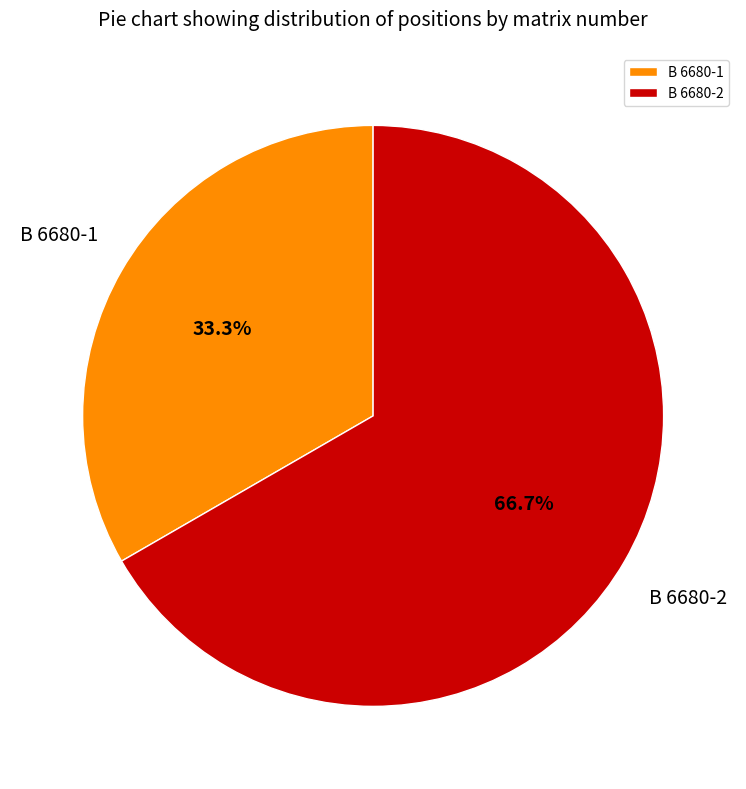

What is the ratio of the value at B 6680-2 to the value at B 6680-1?

2.0